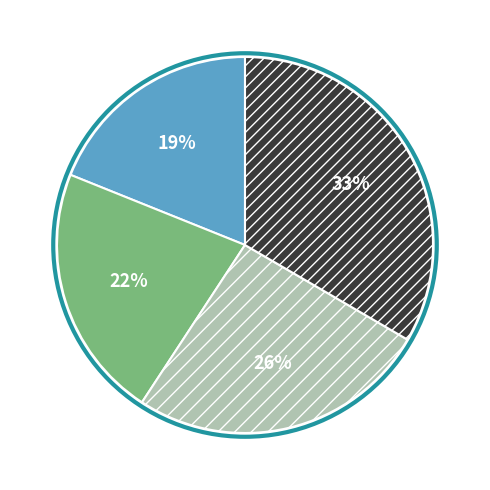

To the nearest percent, what is the difference between the largest and smallest slice percentages?

14%